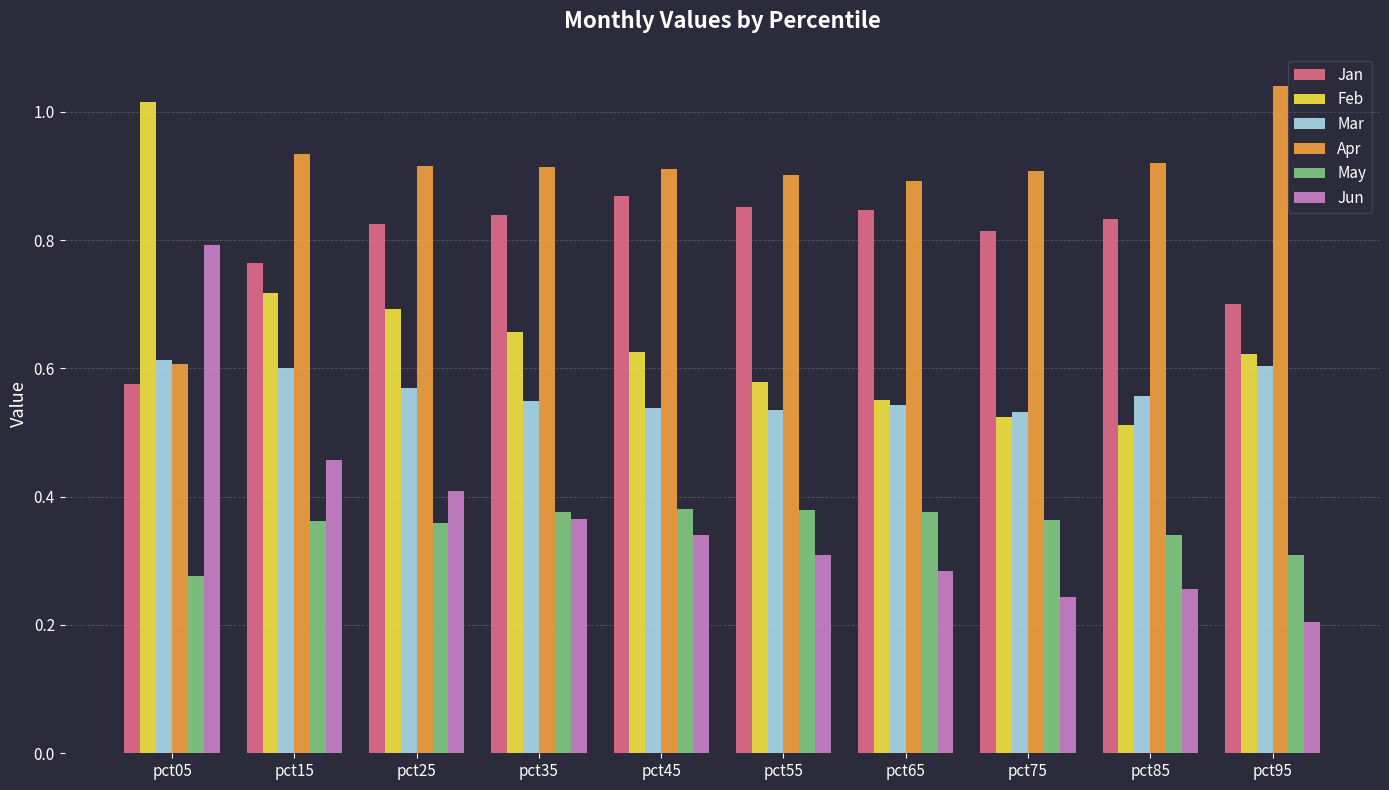

Does the chart contain stacked bars?

No